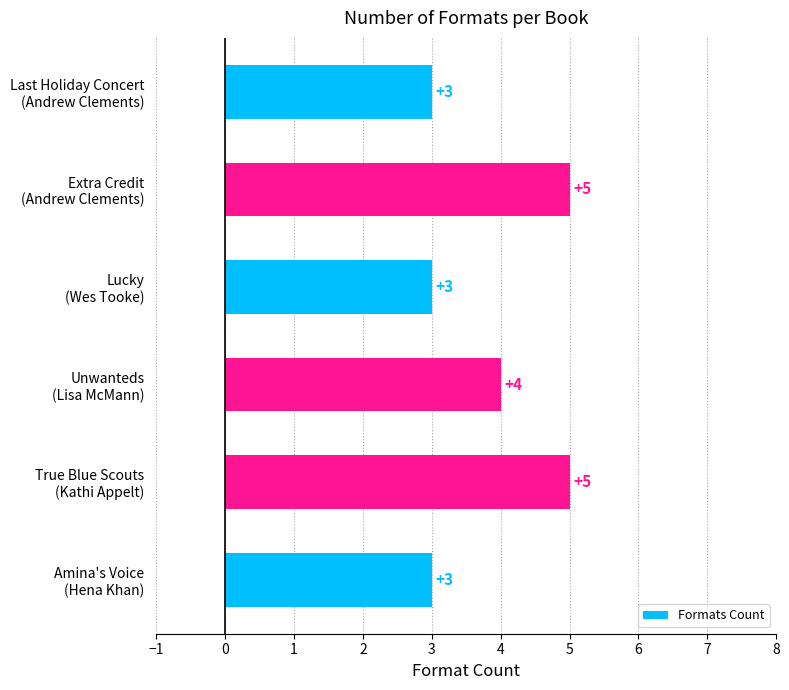

What is the difference between the maximum and minimum values?

2